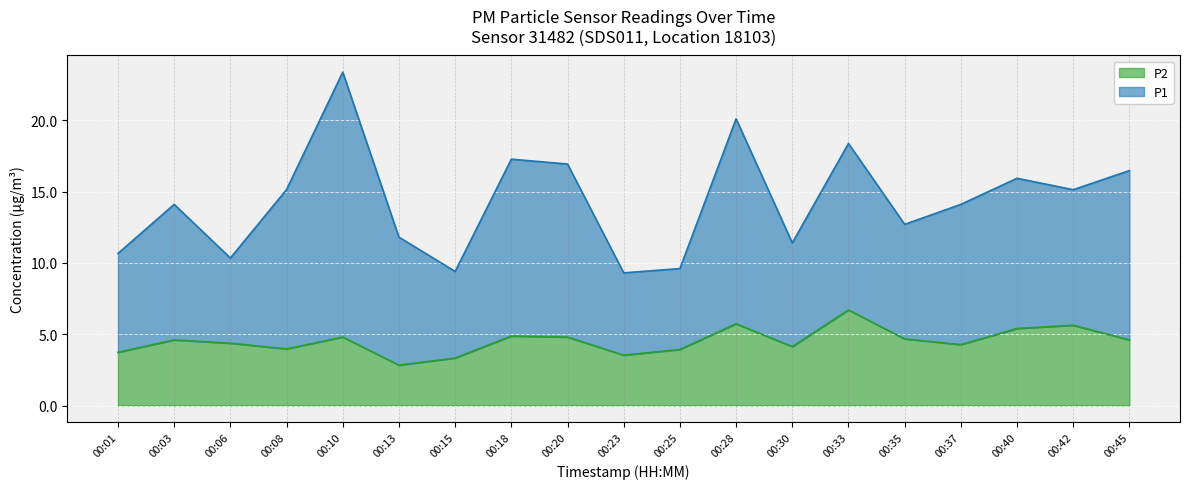

What is the difference between the second highest and second lowest values?

2.4